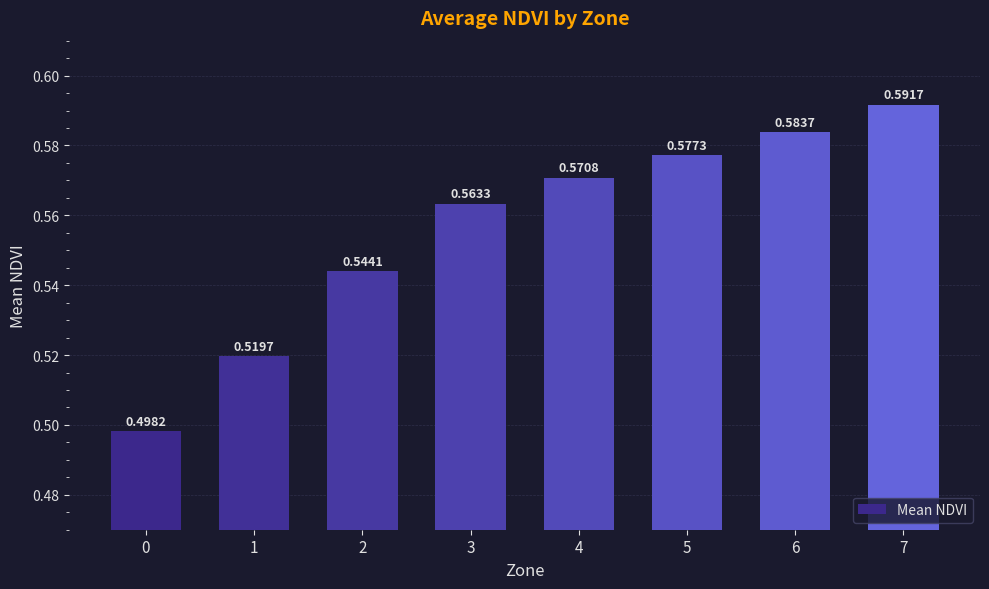

Count the number of categories in the chart.

8